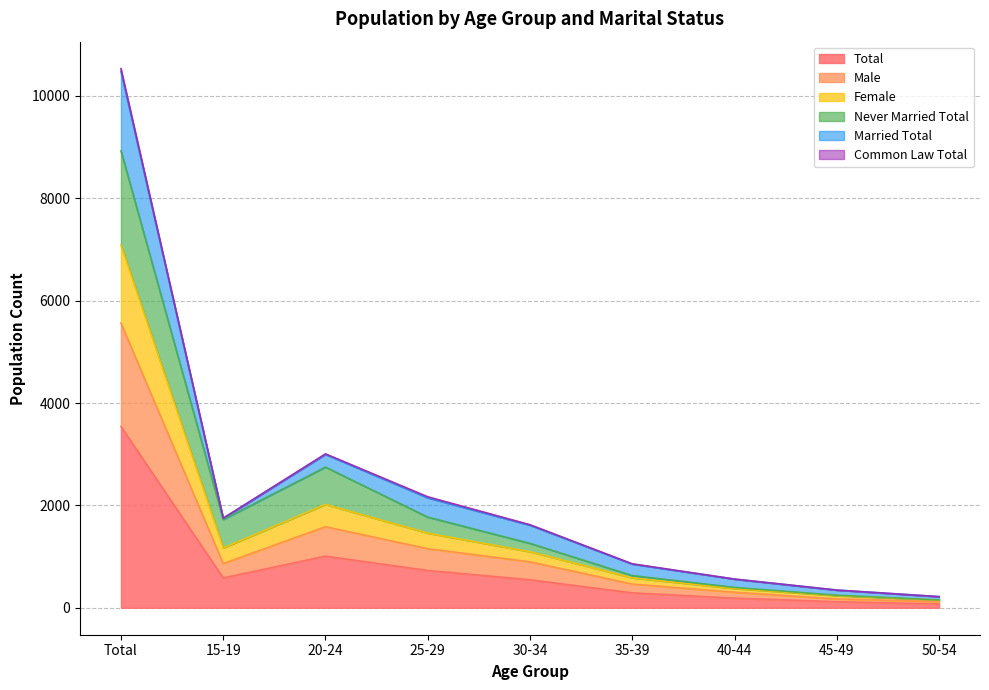

How many lines are shown in the chart?

6